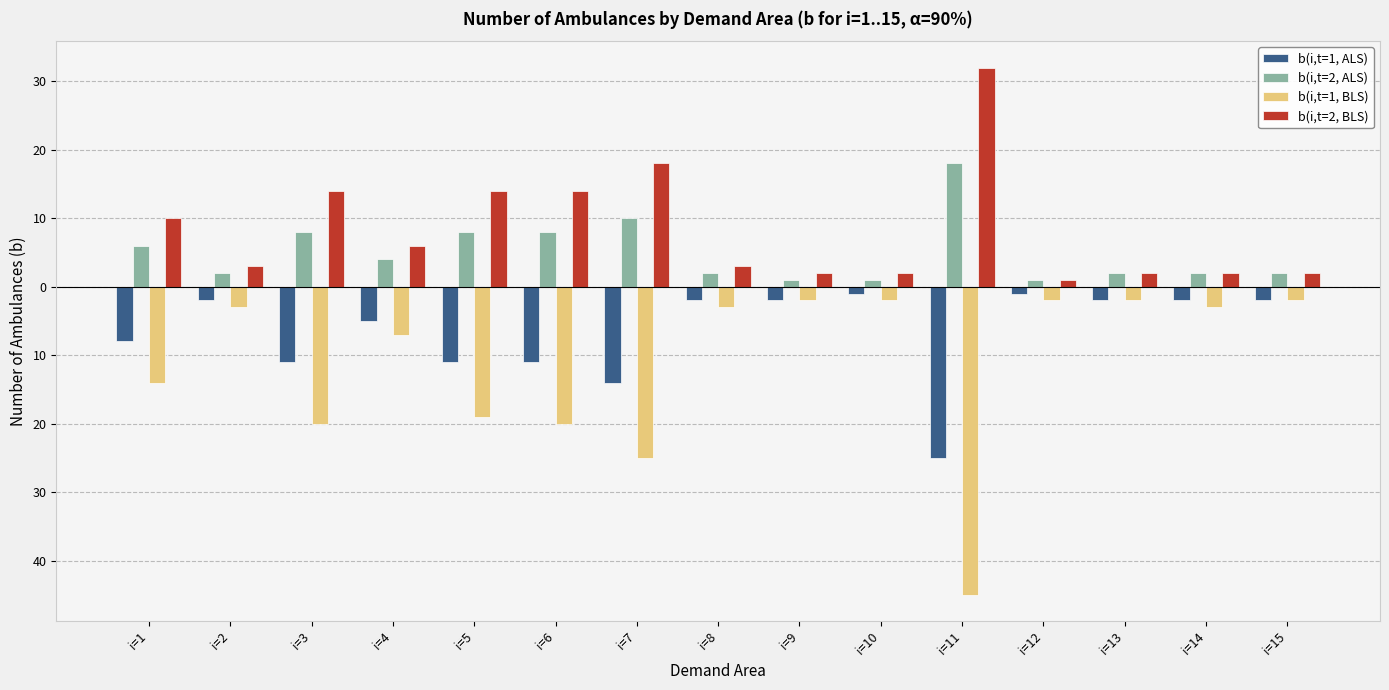

At how many categories does at least one series exceed 22?

1